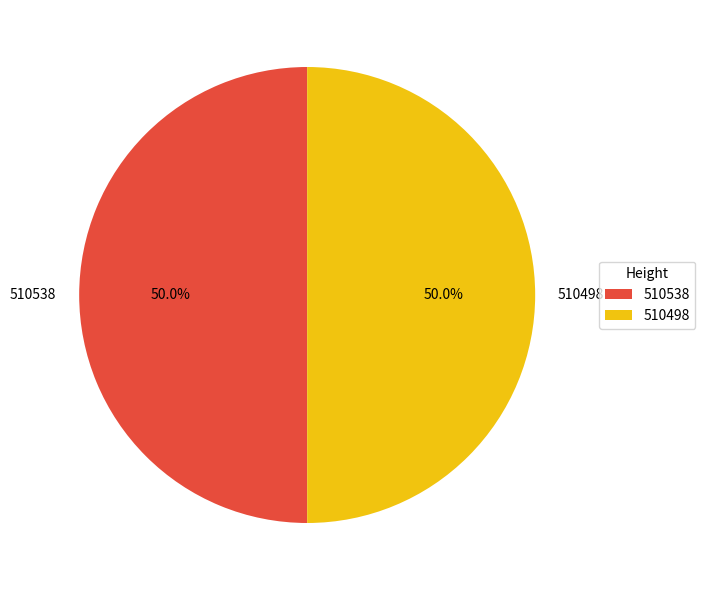

How much of the chart is everything except 510538?

50.0%